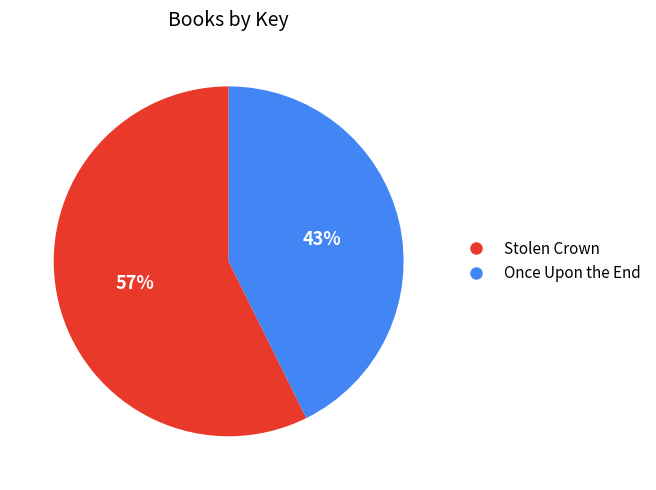

Rank the categories by value from highest to lowest.

Stolen Crown, Once Upon the End